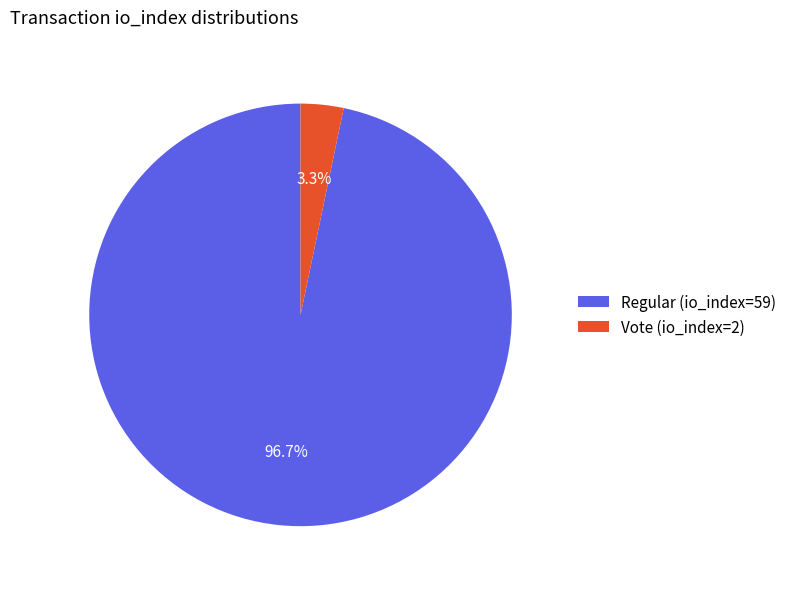

Is it true that Vote (io_index=2) is 9% of the pie?

False